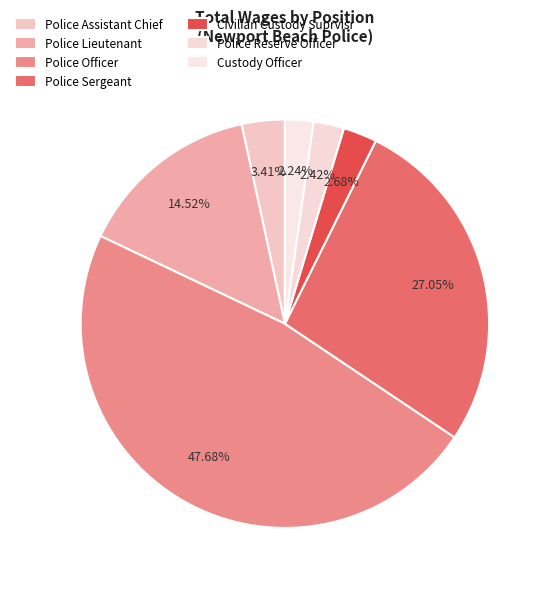

Does any single category account for the majority?

No